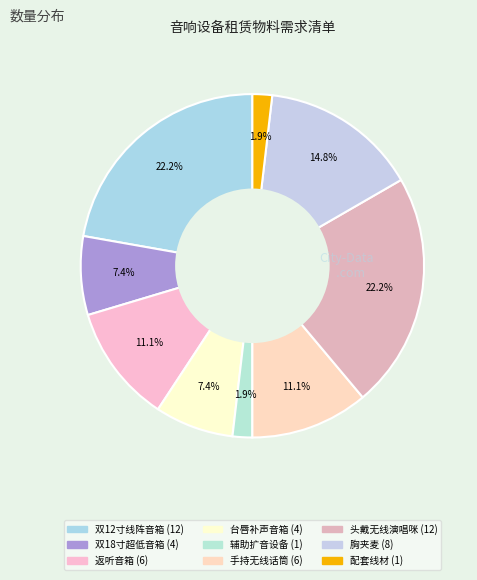

To the nearest percent, what portion does 返听音箱 represent?

11%